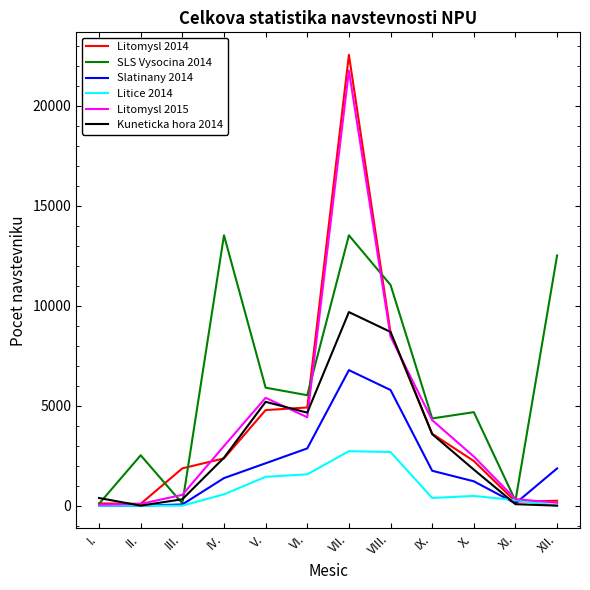

Which series has the largest range (max minus min)?

Litomysl 2014